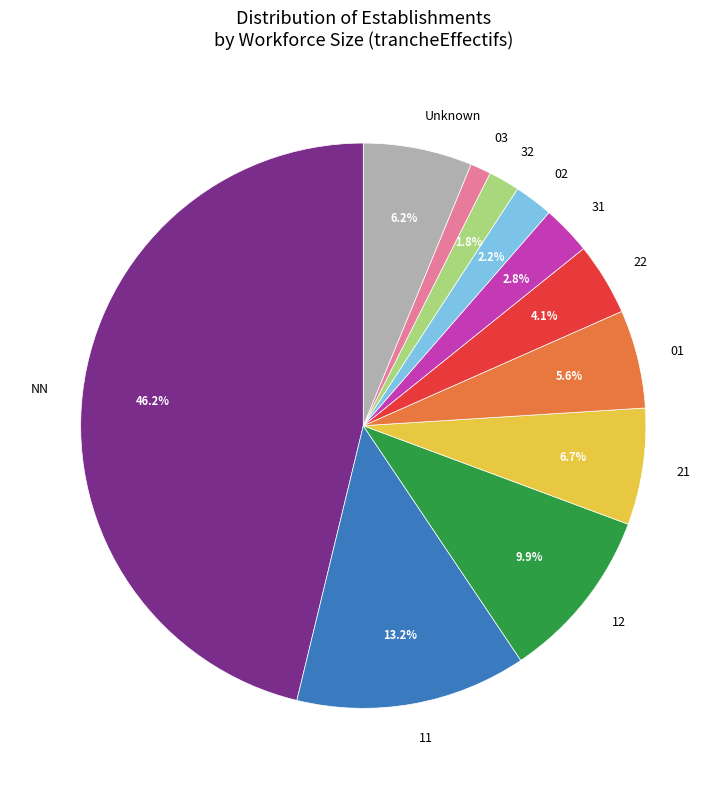

Between 12 and 01, which is larger?

12